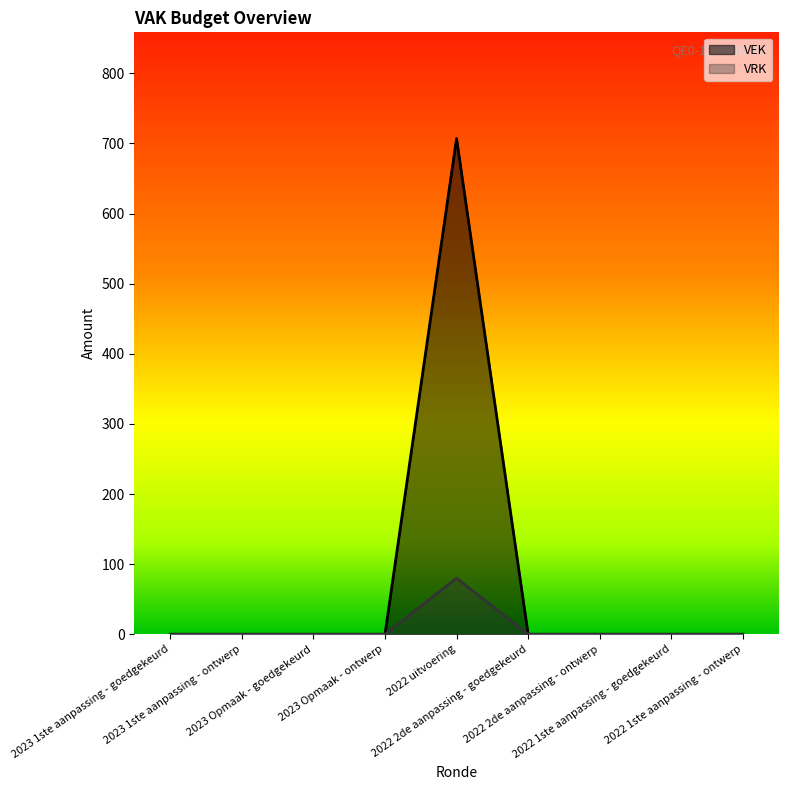

Reading left to right, extract all data points from this chart.

VEK: 0	0	0	0	707	0	0	0	0
VRK: 0	0	0	0	80	0	0	0	0